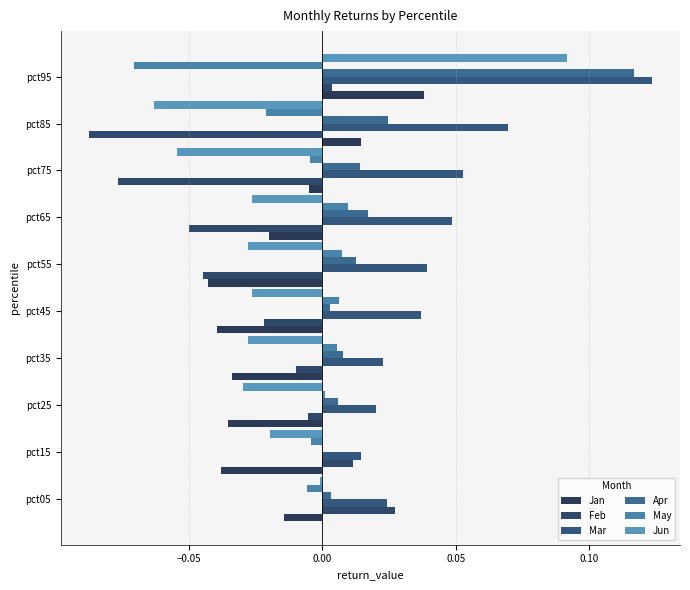

What position from the left is 0.05?

4